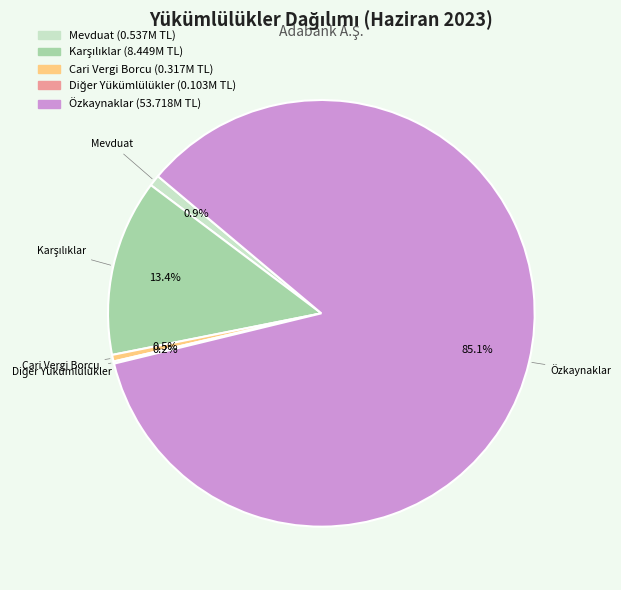

To the nearest percent, what is the difference between the largest and smallest slice percentages?

85%